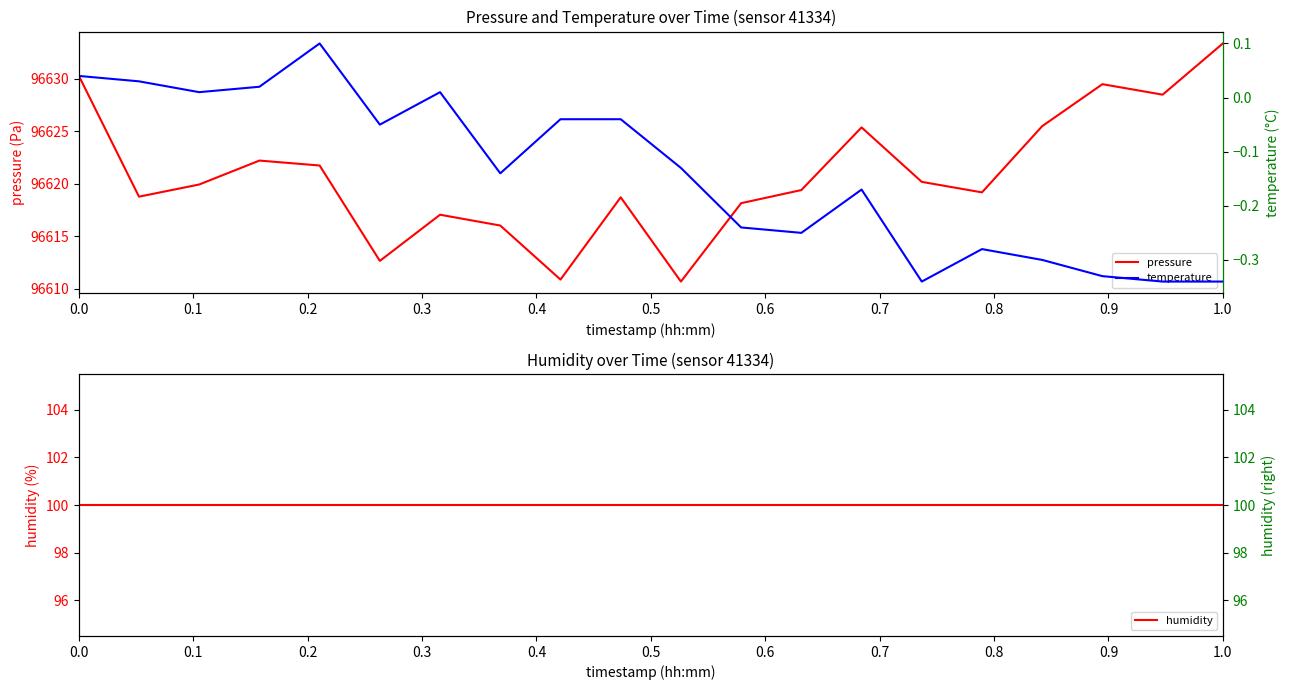

What is the value of the humidity point at the 6th from the left?

100.0